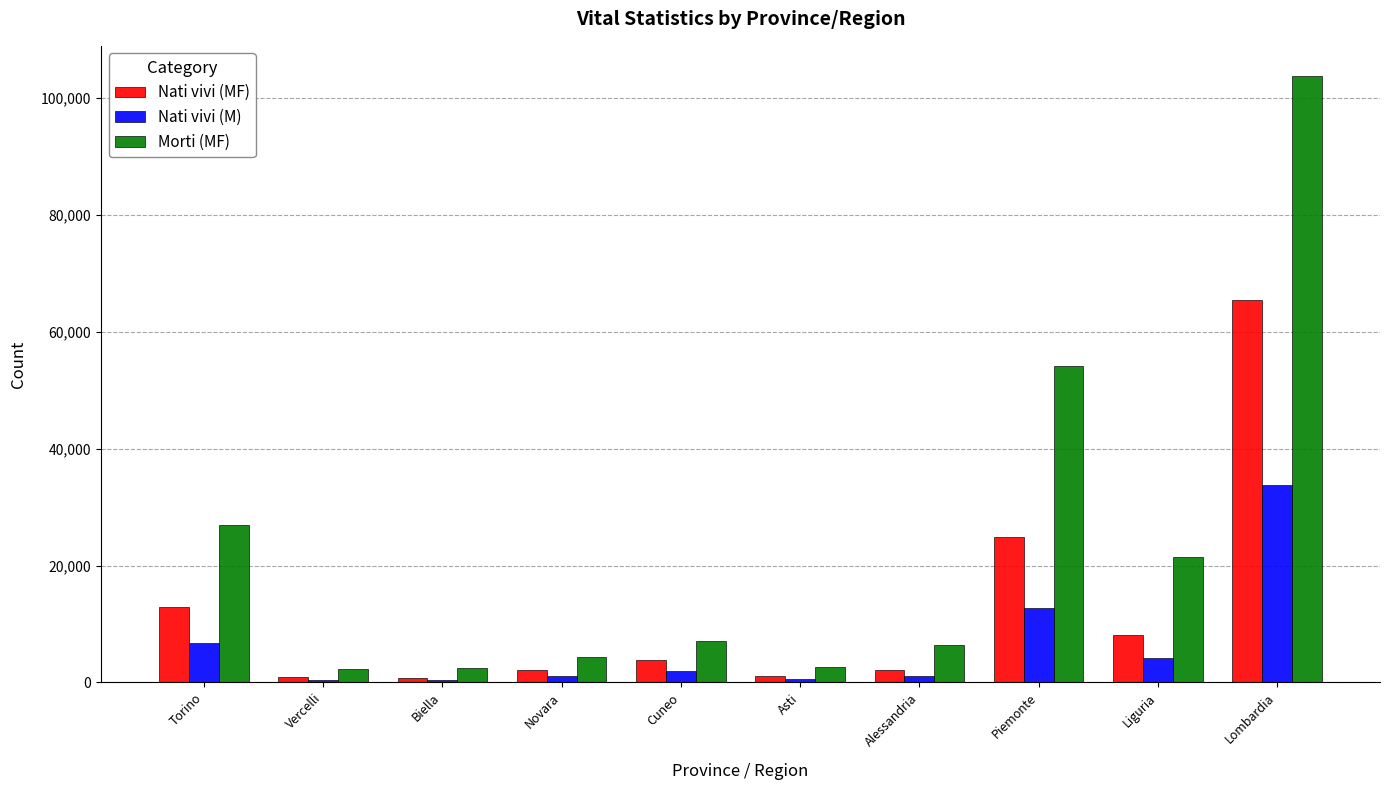

At how many categories does at least one series exceed 34493?

2